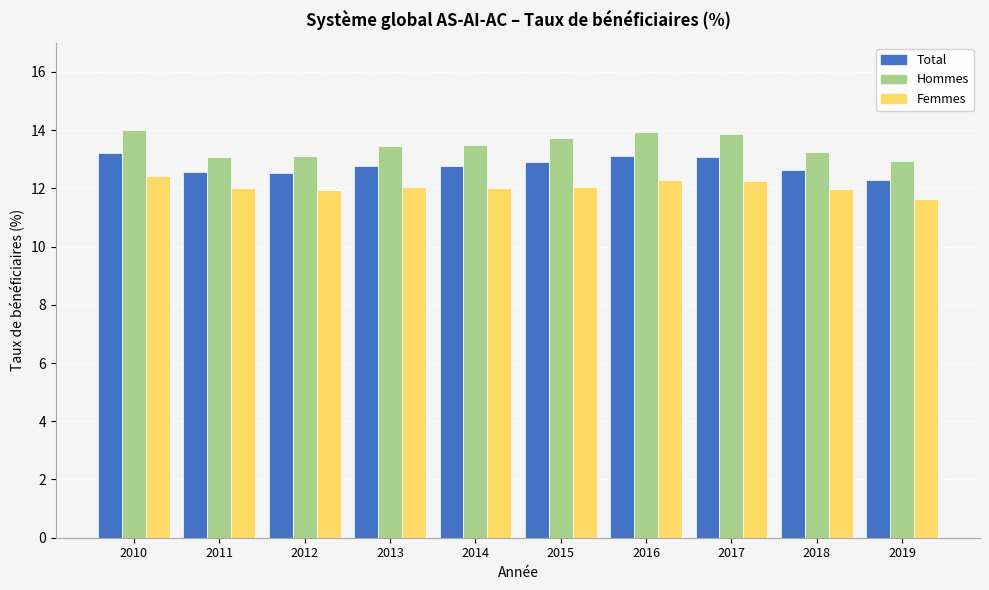

Where does the Hommes series first go above 13?

2010